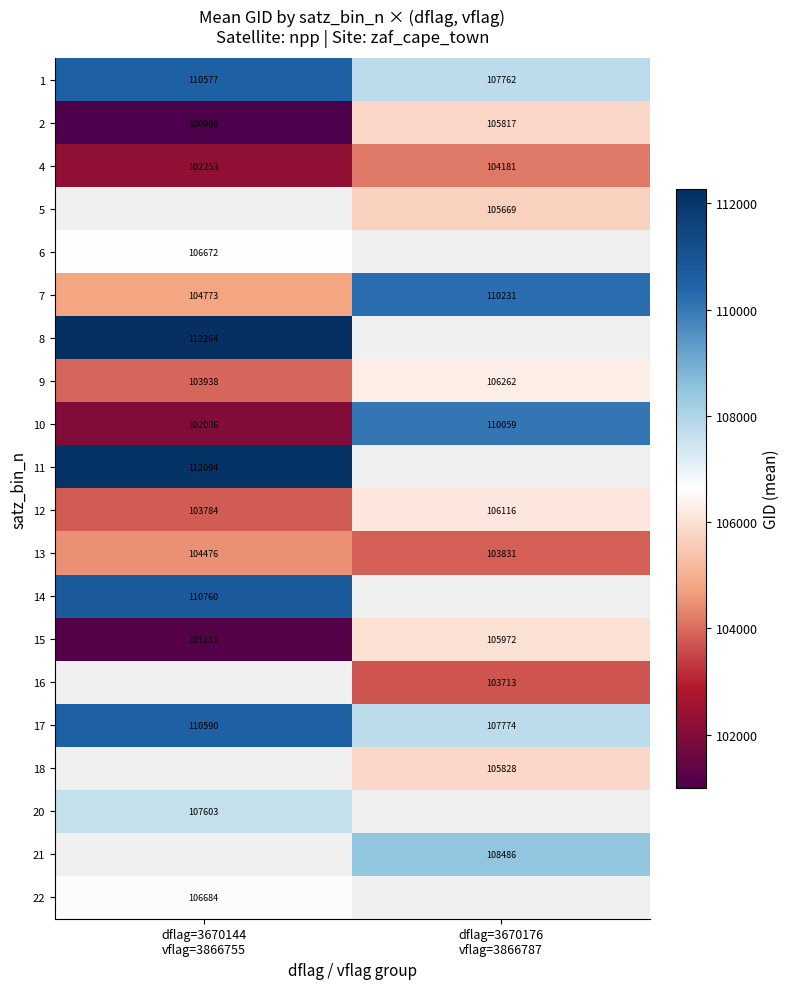

How many row_5 values are between 104773 and 110231?

2